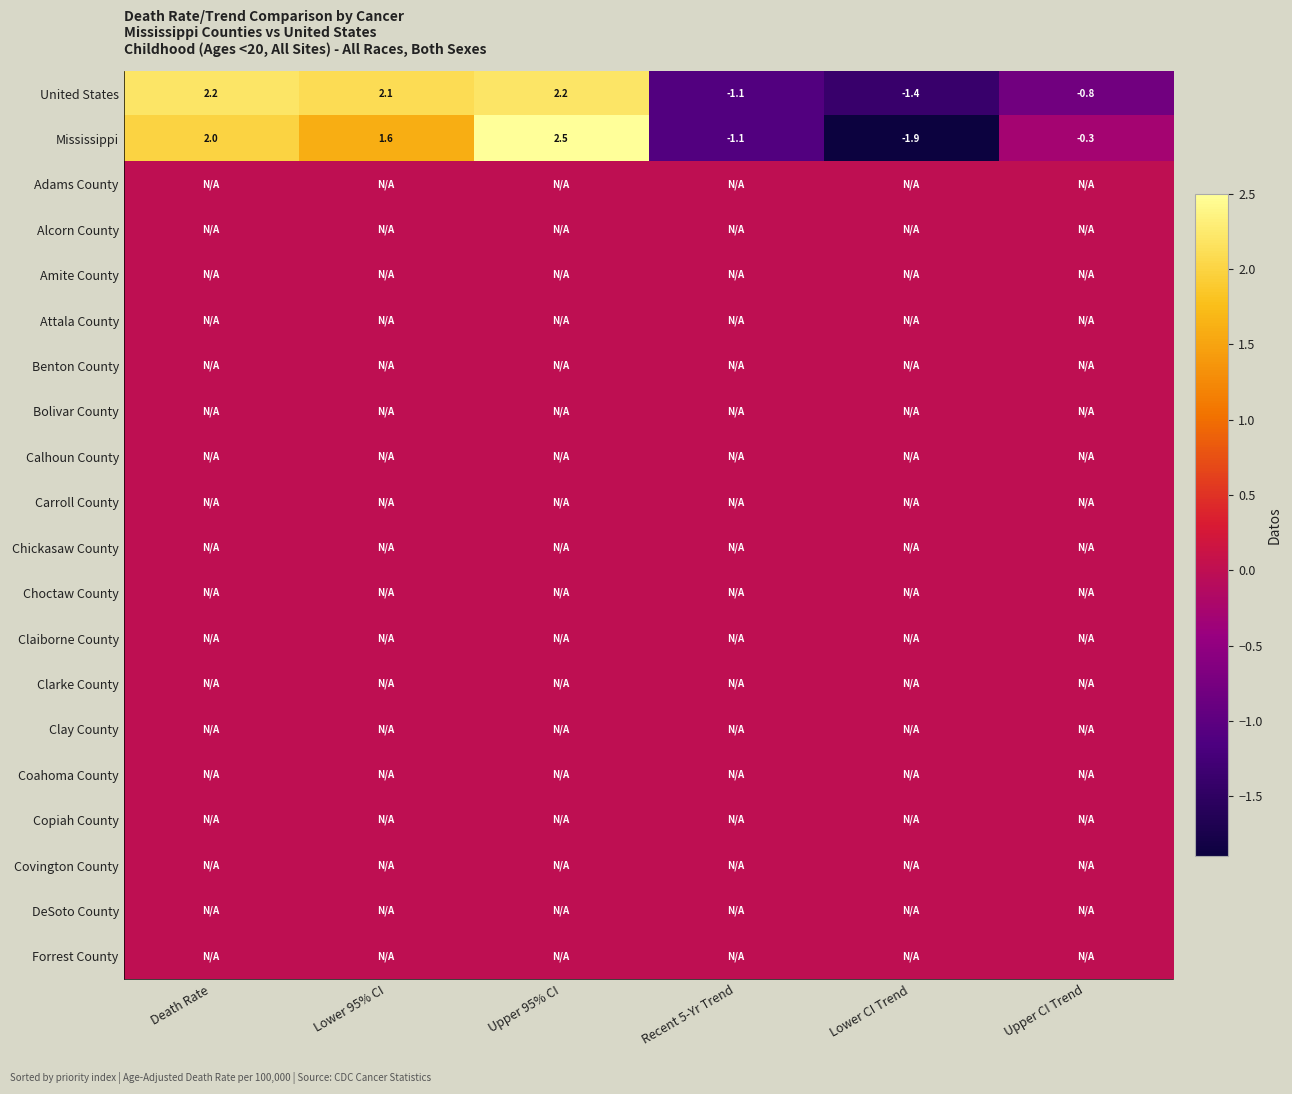

Is it true that Mississippi equals 1.6 at Lower 95% CI?

True